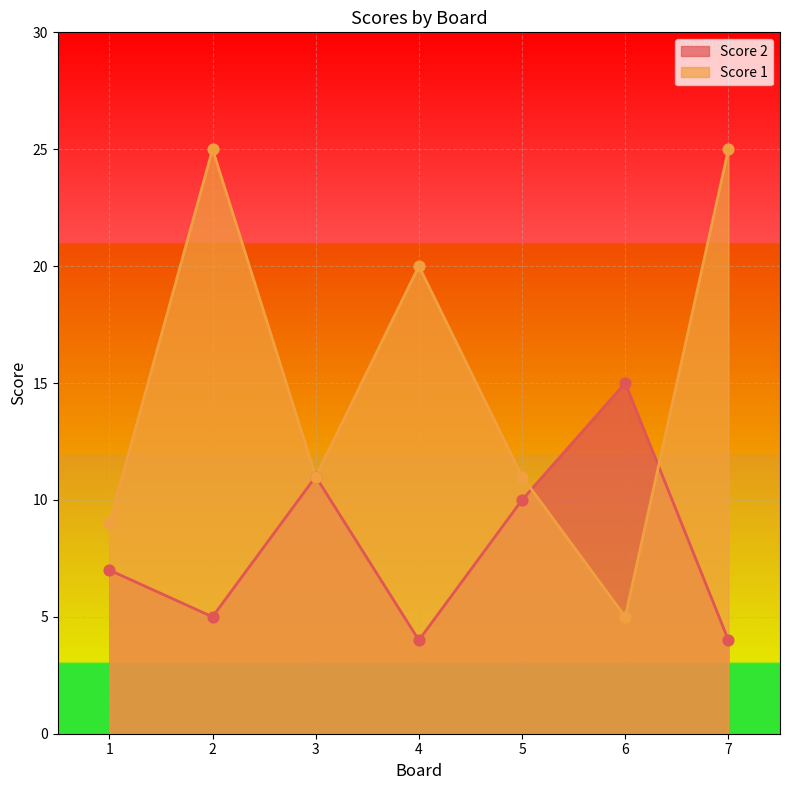

Which series has the largest total across all categories?

Score 1